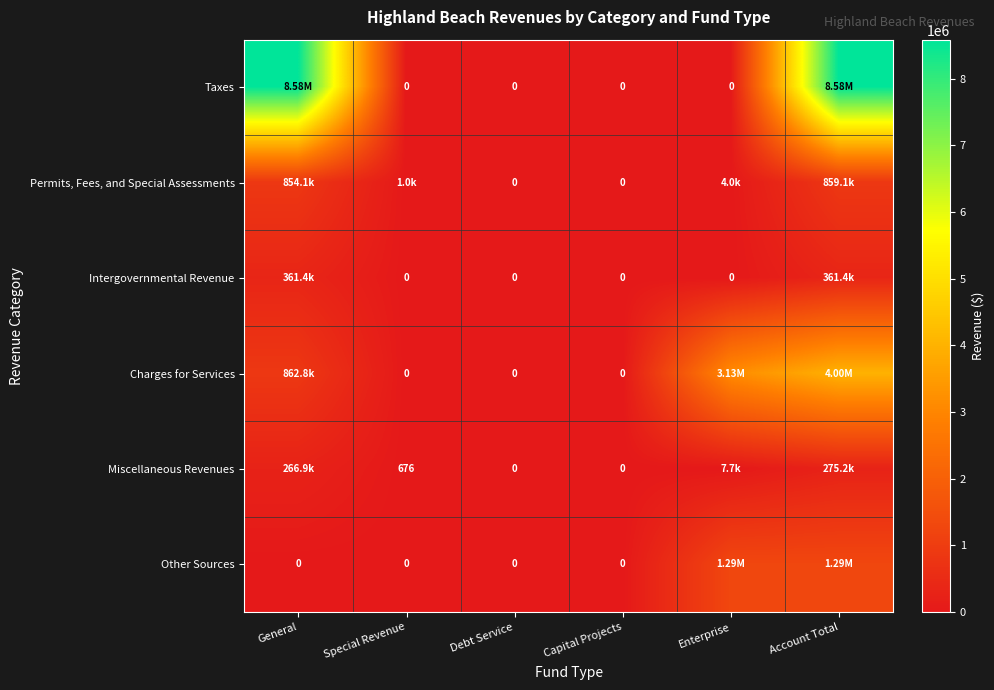

How many distinct data groups are displayed?

6